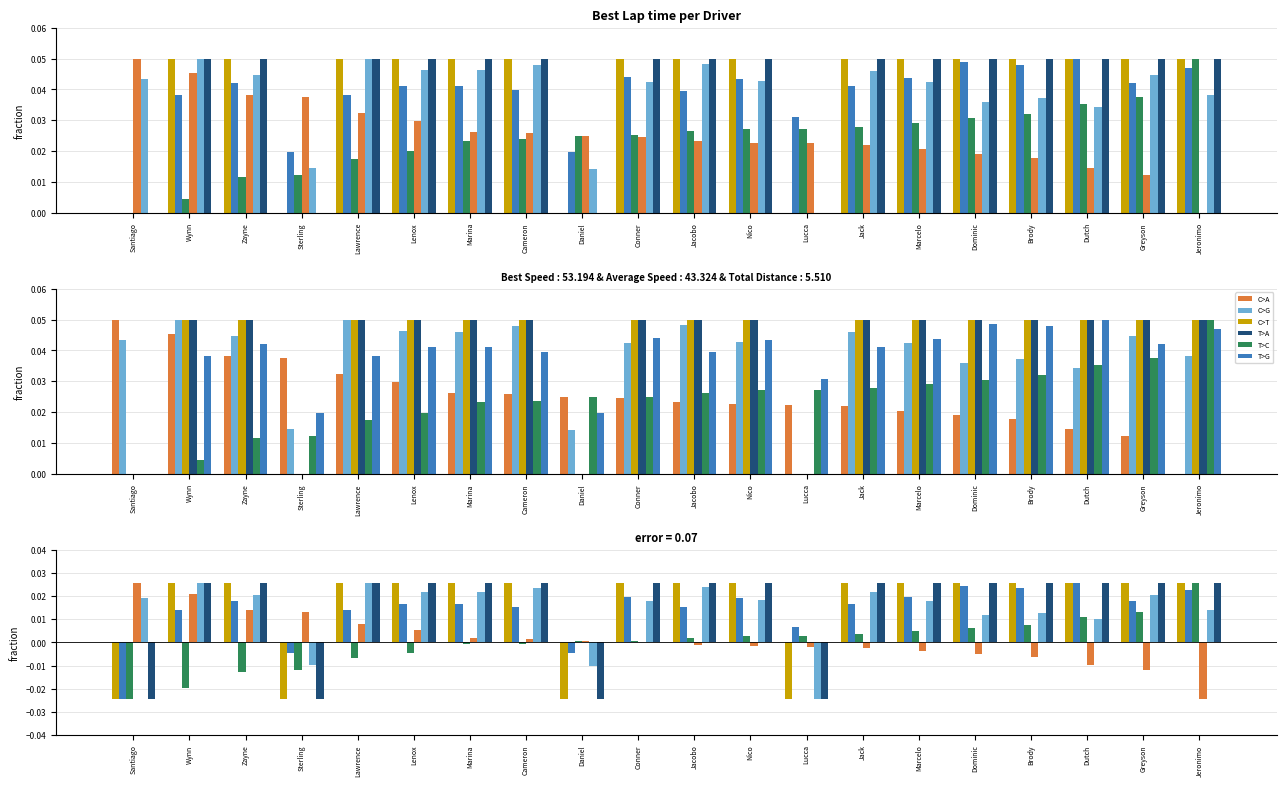

Which has a higher value, Marcelo or Daniel?

Marcelo